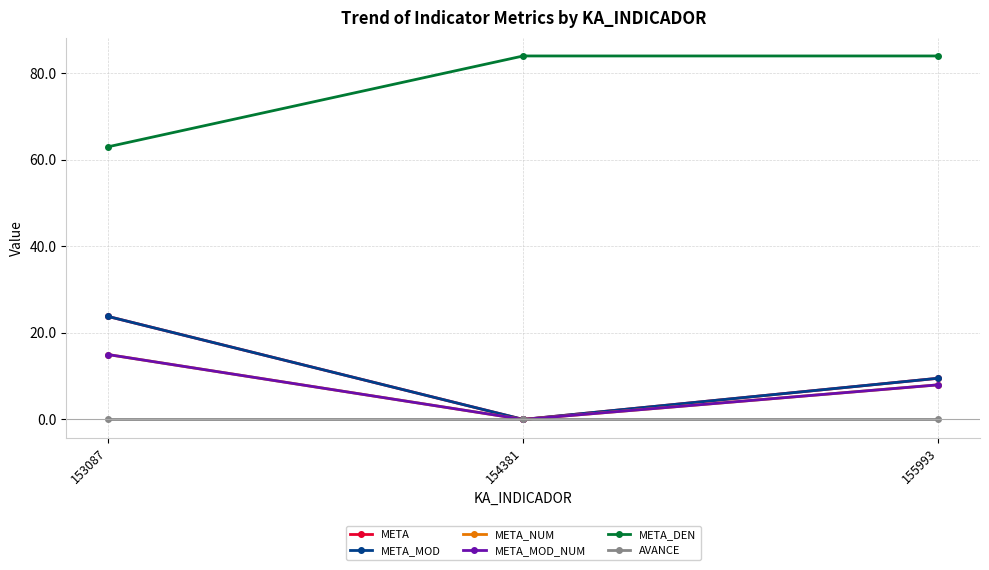

Reading left to right, what are all the values shown in this chart?

META: 153087=23.8	154381=0.0	155993=9.5
META_MOD: 153087=23.8	154381=0.0	155993=9.5
META_NUM: 153087=15.0	154381=0.0	155993=8.0
META_MOD_NUM: 153087=15.0	154381=0.0	155993=8.0
META_DEN: 153087=63.0	154381=84.0	155993=84.0
AVANCE: 153087=0.0	154381=0.0	155993=0.0